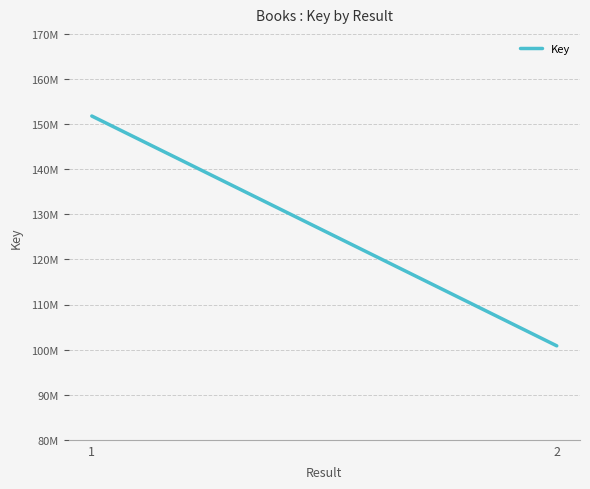

What is the greatest value displayed?

151787686